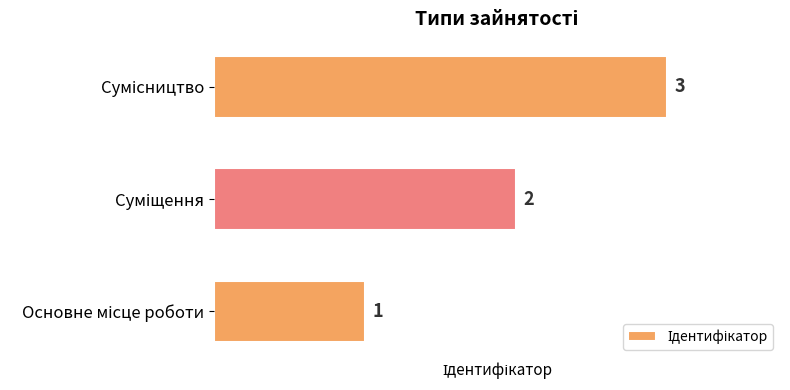

Count the values in the range 1 to 3.

3